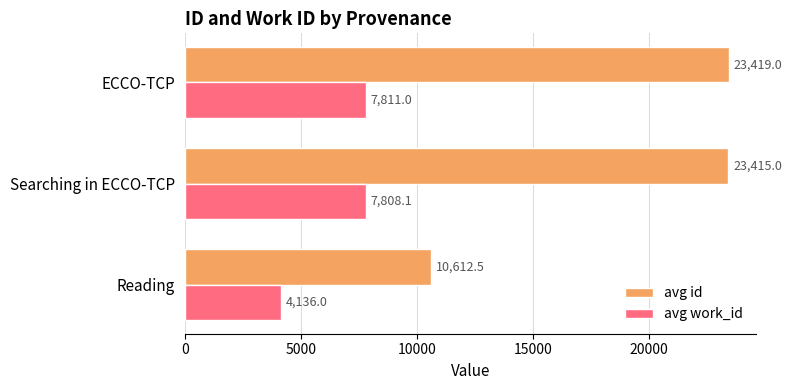

What is the average value of the avg work_id series?

6585.0